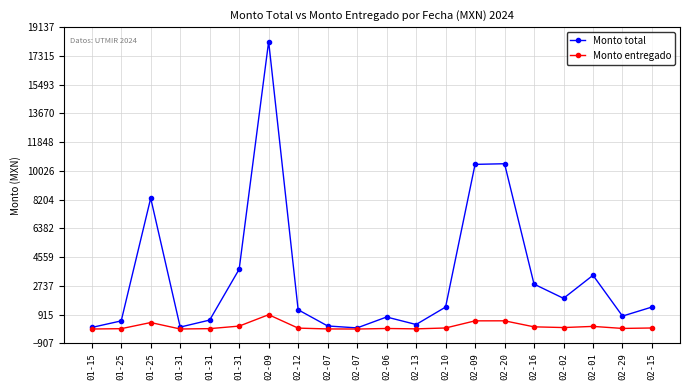

Is it true that Monto entregado equals 309.6 at 01-31?

False